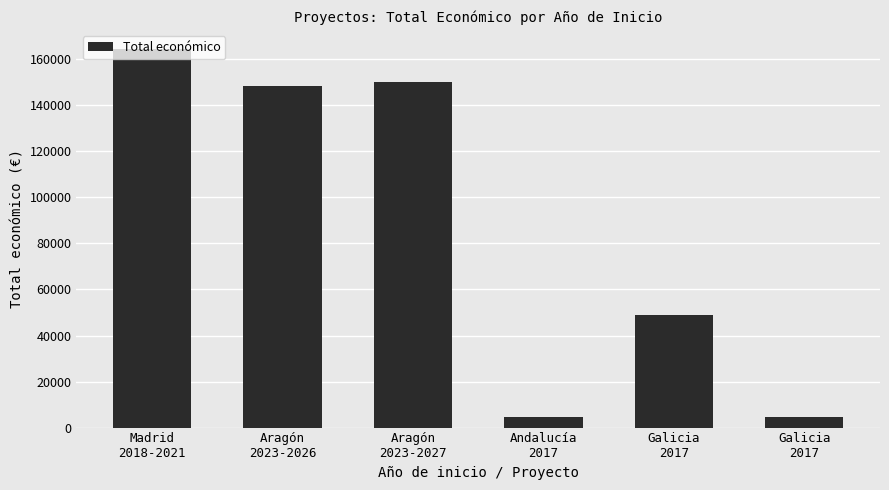

Count the number of categories in the chart.

6